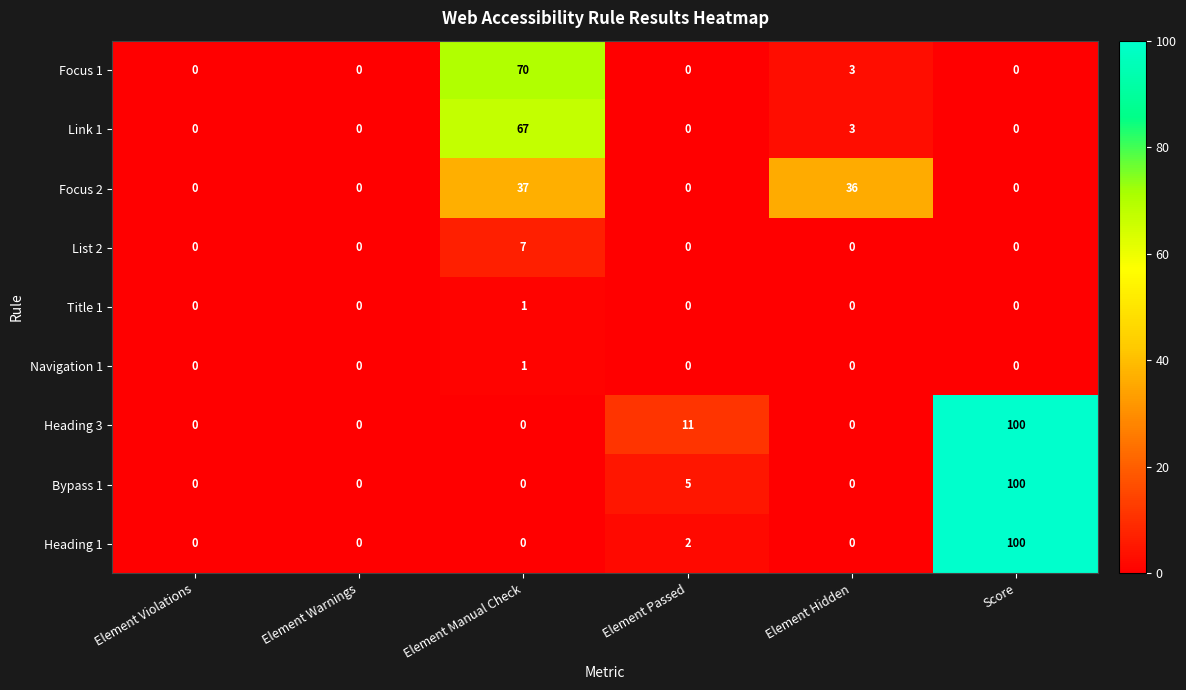

The Heading 3 series shows 0 at Element Warnings. True or false?

True